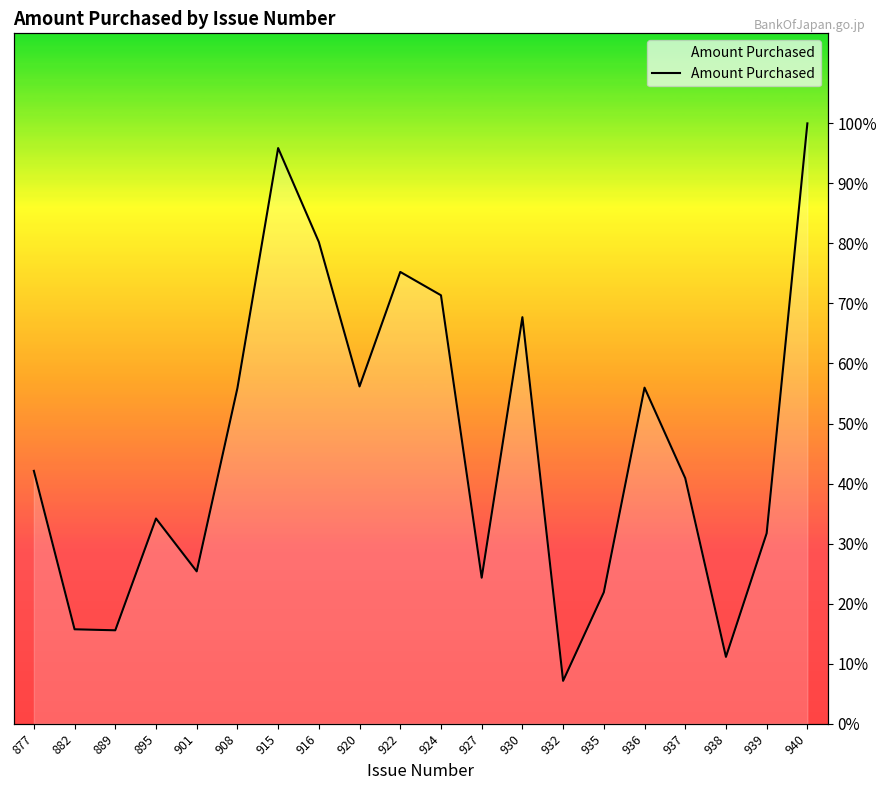

What is the sum of all values?

928.5